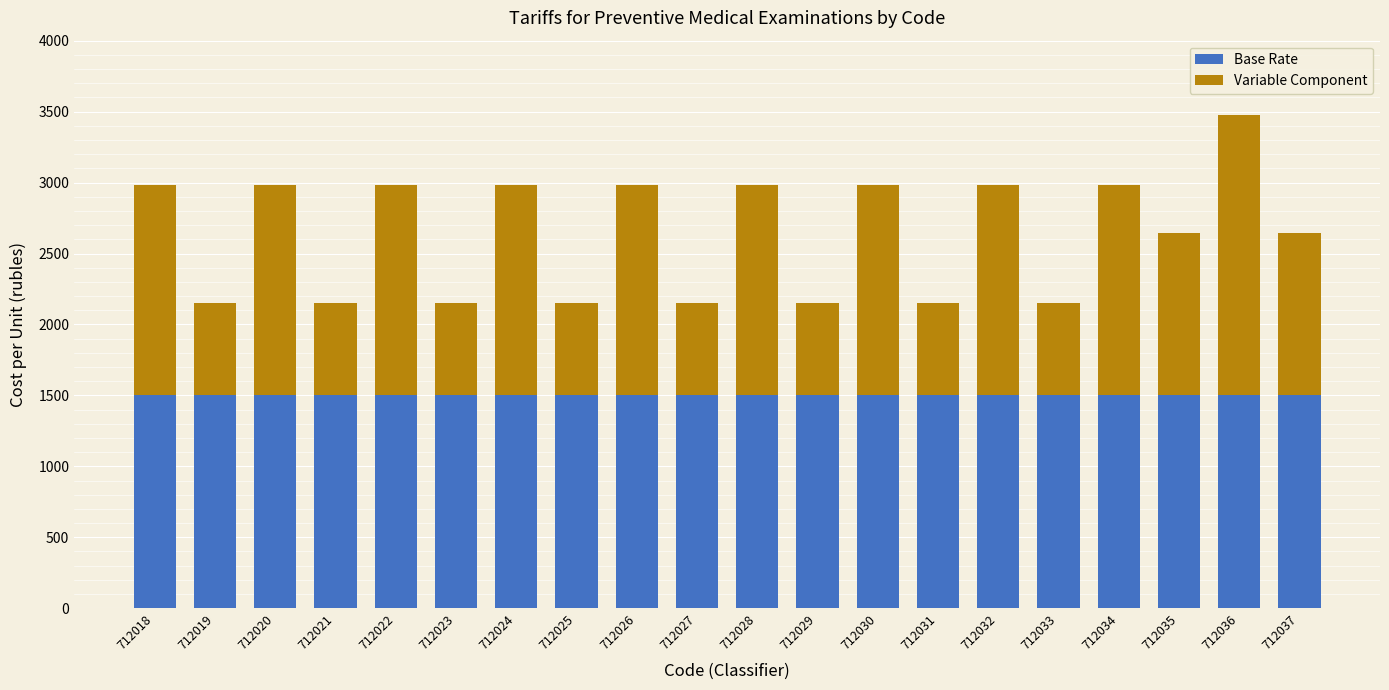

The value of Base Rate at 712023 is 1500.0. True or false?

True